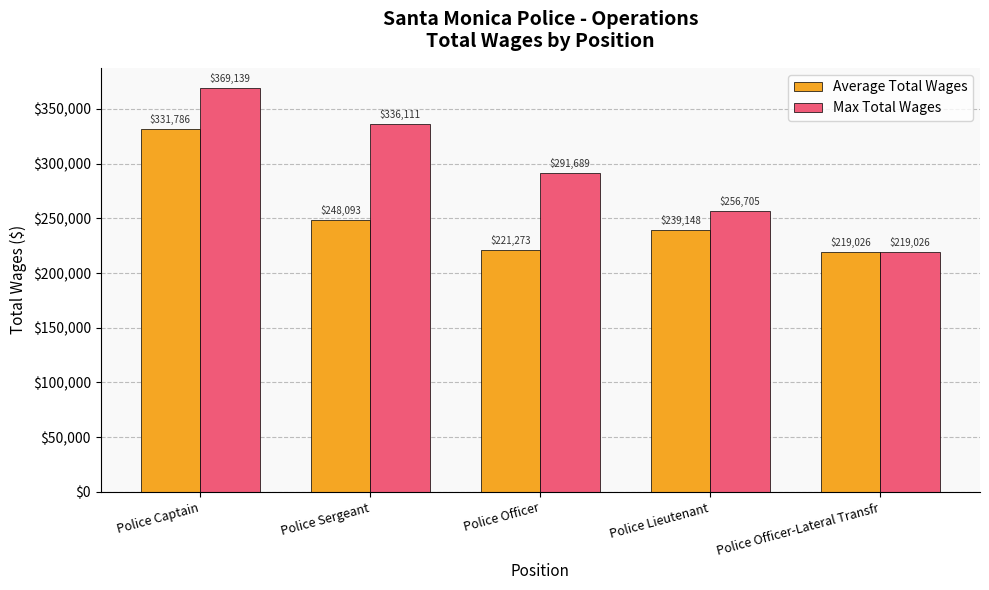

At which label is Average Total Wages closest to 275406?

Police Sergeant